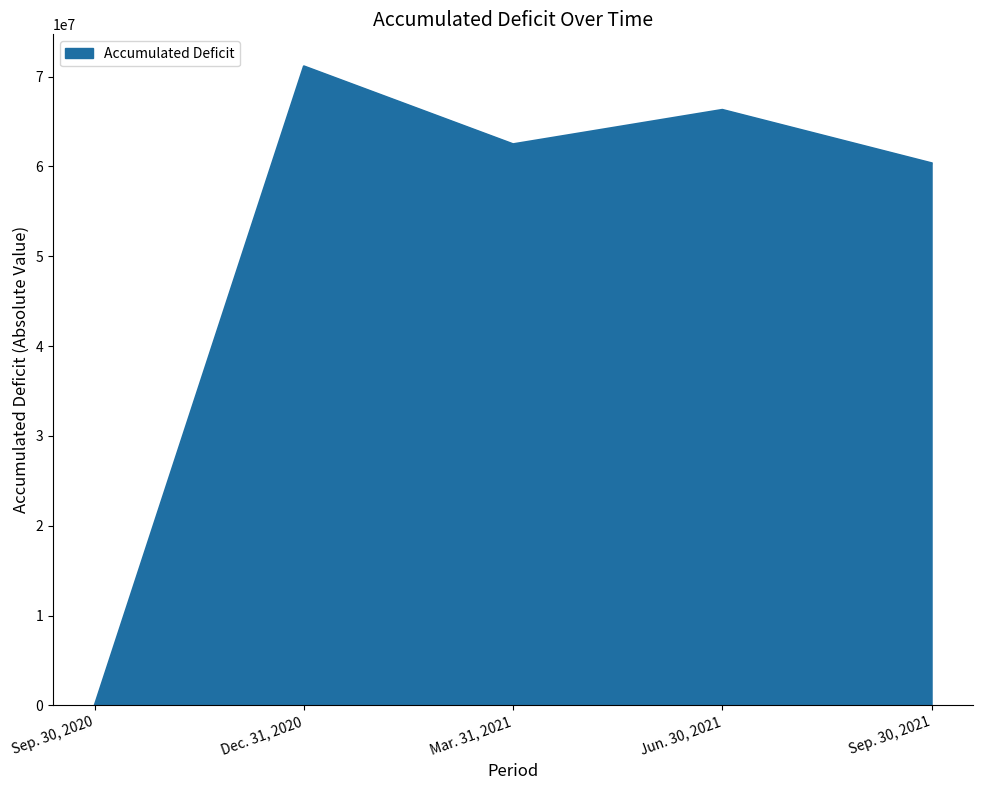

How many series are shown in this chart?

1